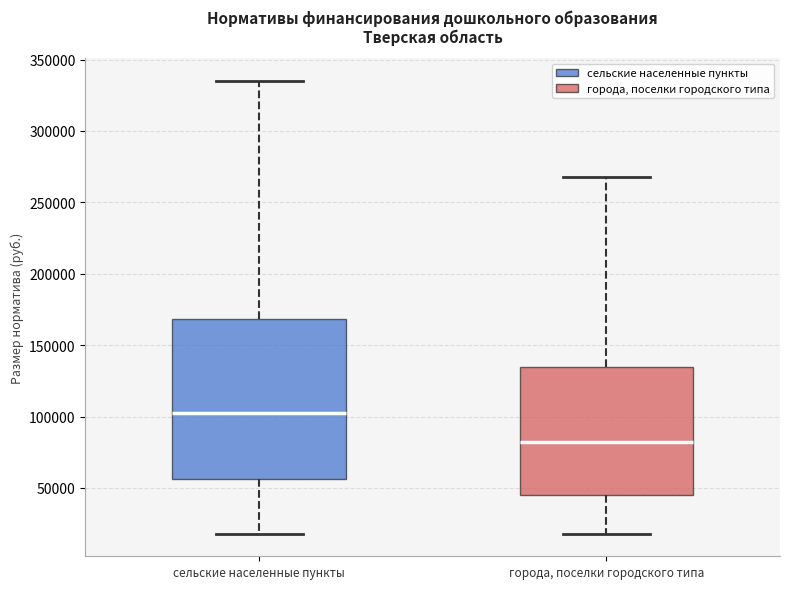

Reading left to right, read every box against the y-axis: the position of its median line, the range the box covers, and the ends of its whiskers. The values are not printed on the chart, so give them approximately, as read against the axis.

сельские населенные пункты: median 105000, box 55000 to 170000, whiskers 20000 to 335000
города, поселки городского типа: median 80000, box 45000 to 135000, whiskers 20000 to 270000